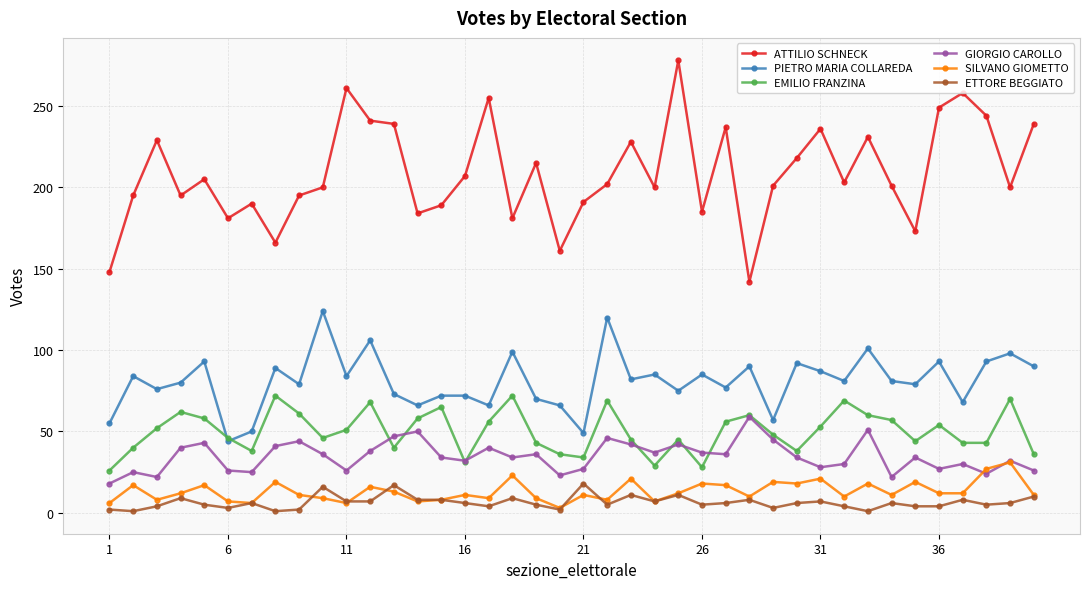

True or false: EMILIO FRANZINA has more than 1 interior local peaks.

True